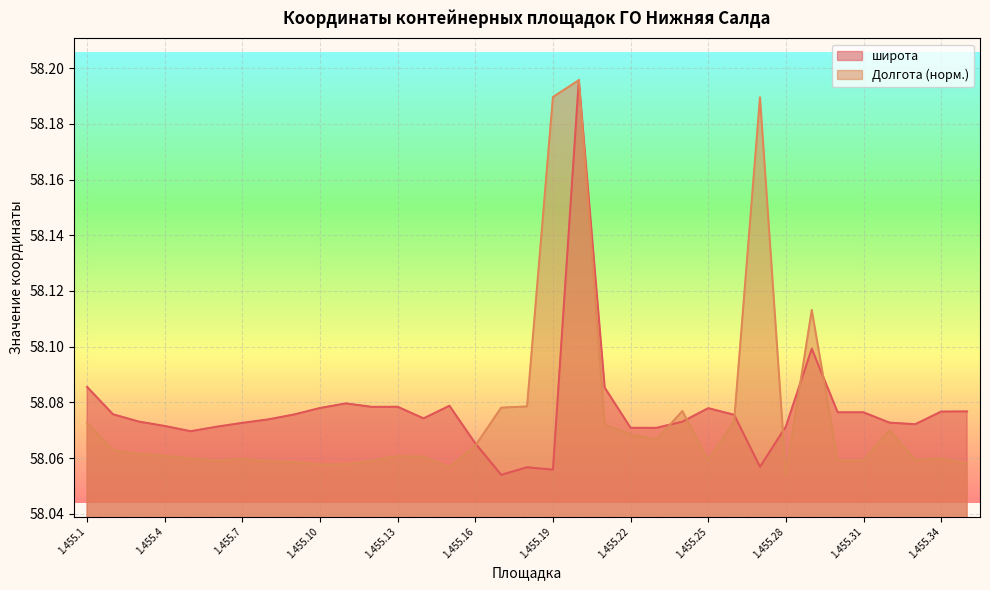

Rank the series by their maximum value, from lowest to highest.

широта, Долгота